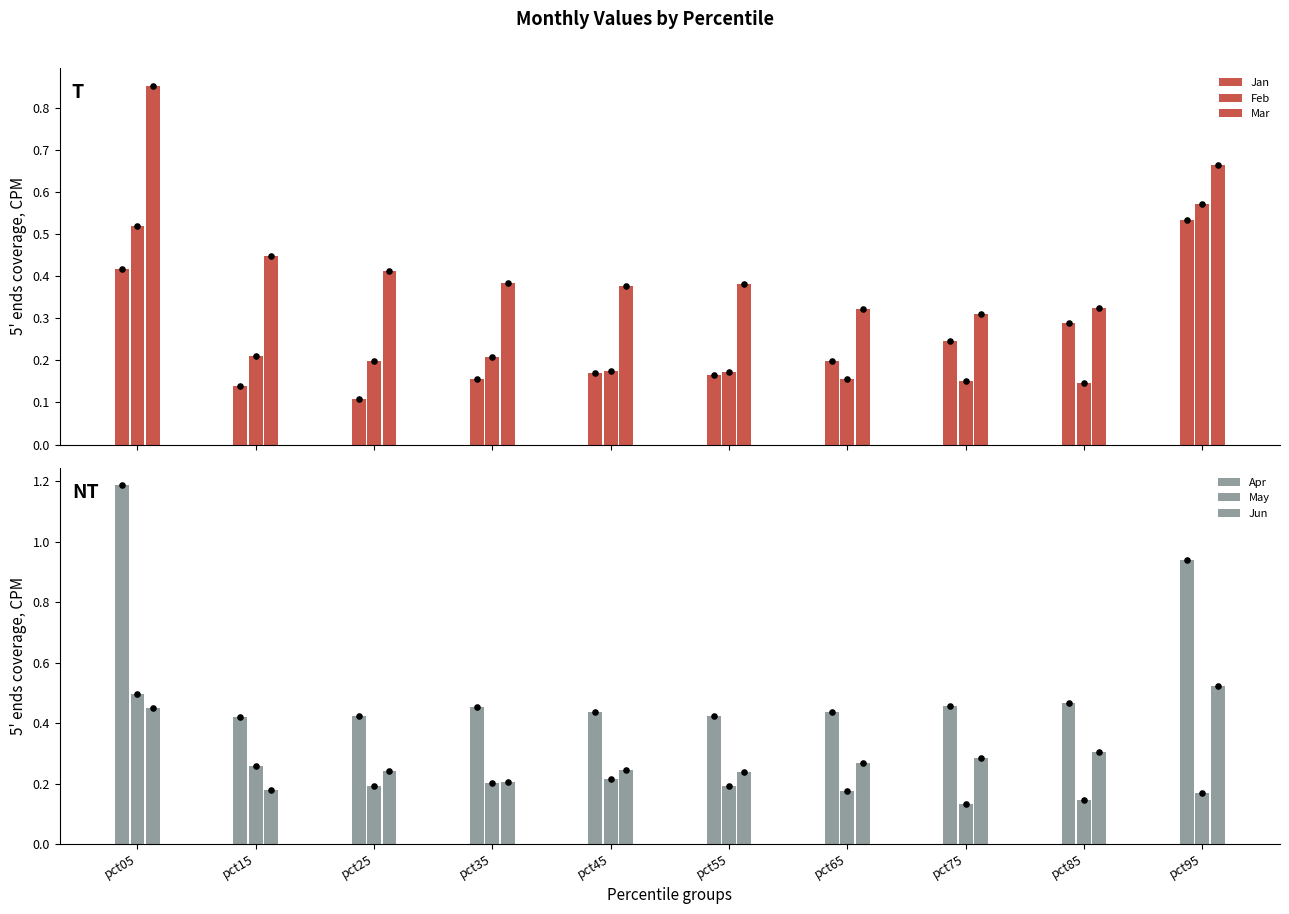

At which category is the sum across all series the highest?

pct05